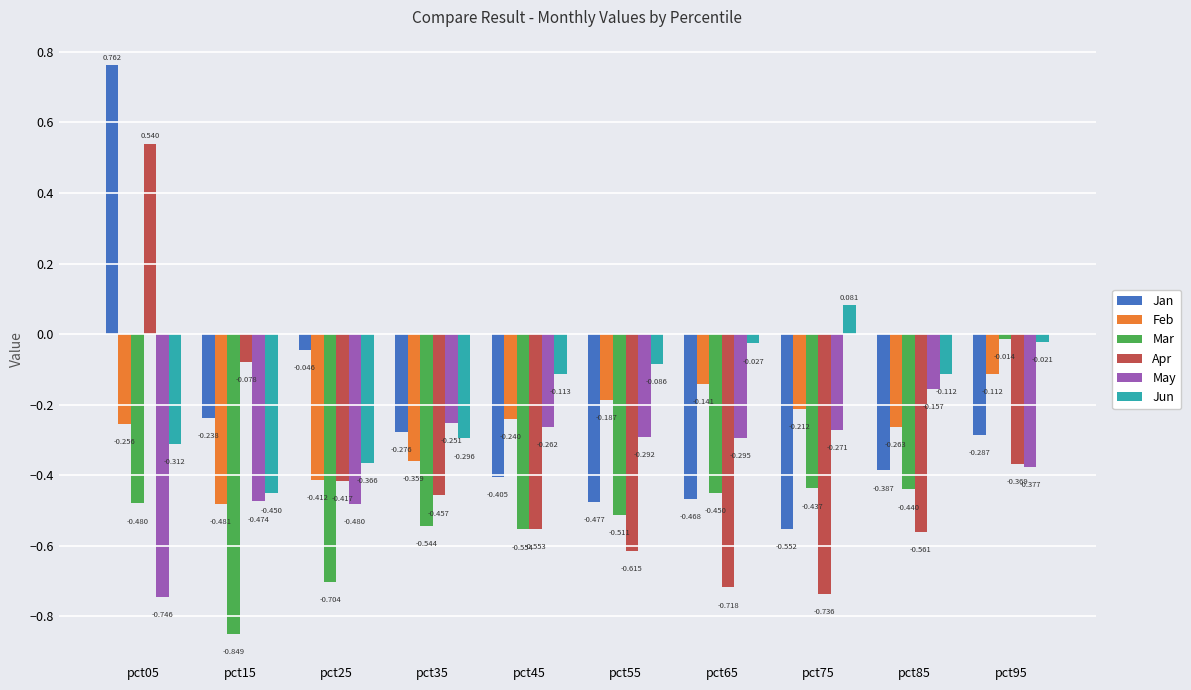

Between pct05 and pct35, which series saw the biggest shift?

Jan